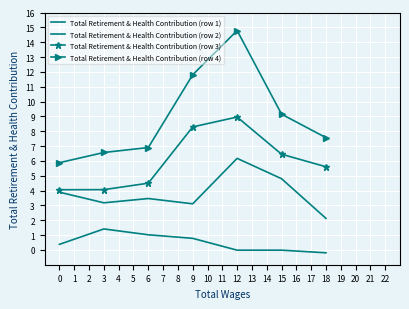

What is the highest value of the Total Retirement & Health Contribution (row 2) series?

6.2